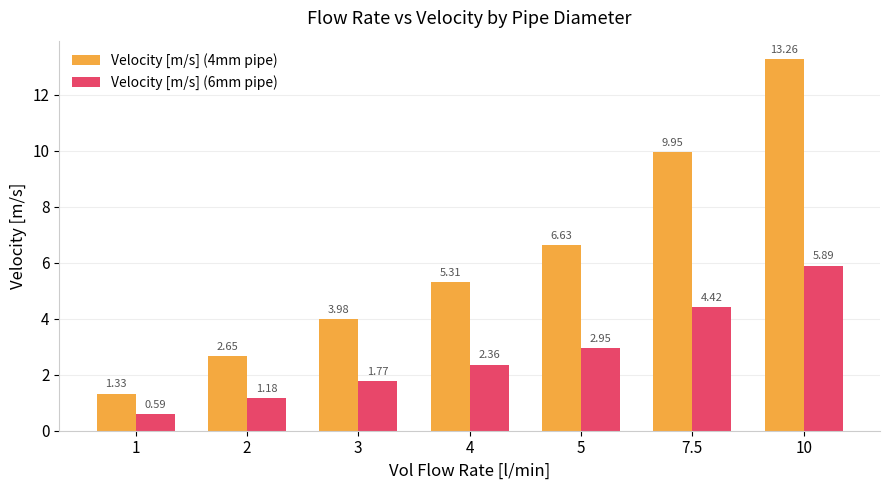

What is the difference between the highest and lowest values at 5?

3.7